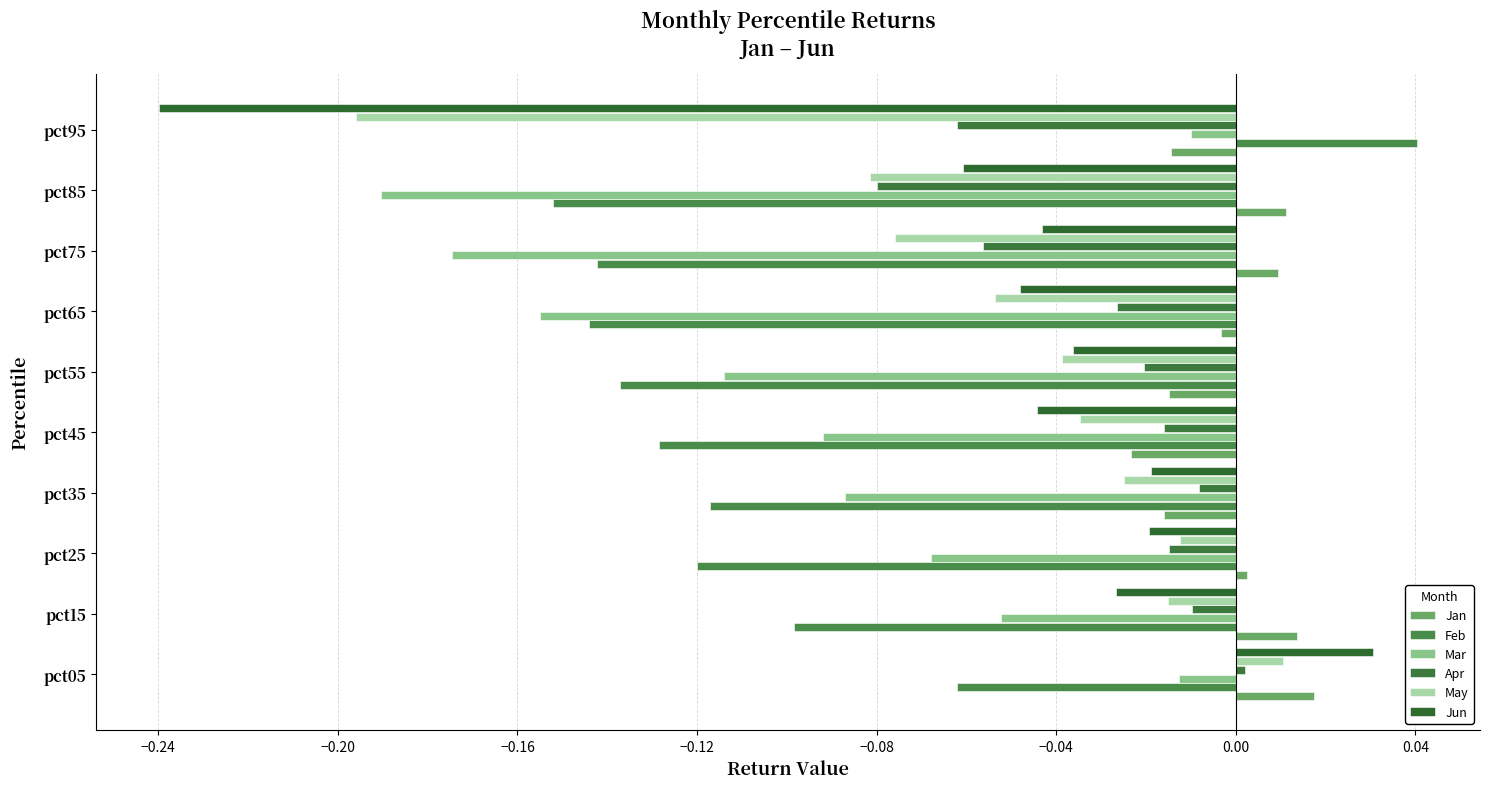

At which category is the sum across all series the highest?

pct05